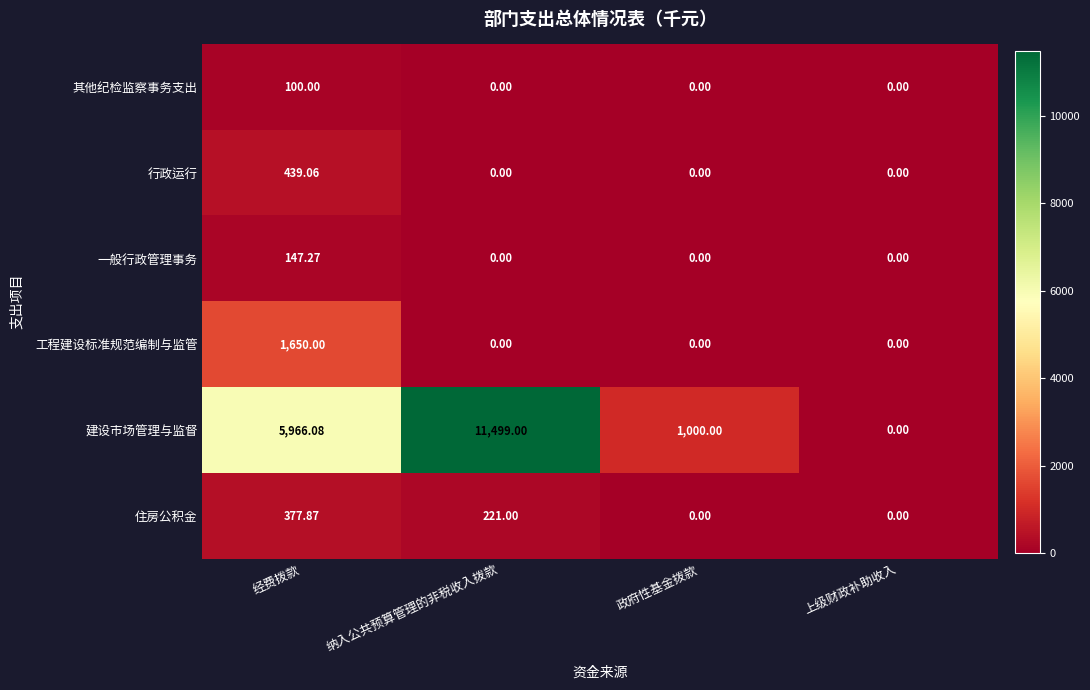

Which series has the largest range (max minus min)?

建设市场管理与监督